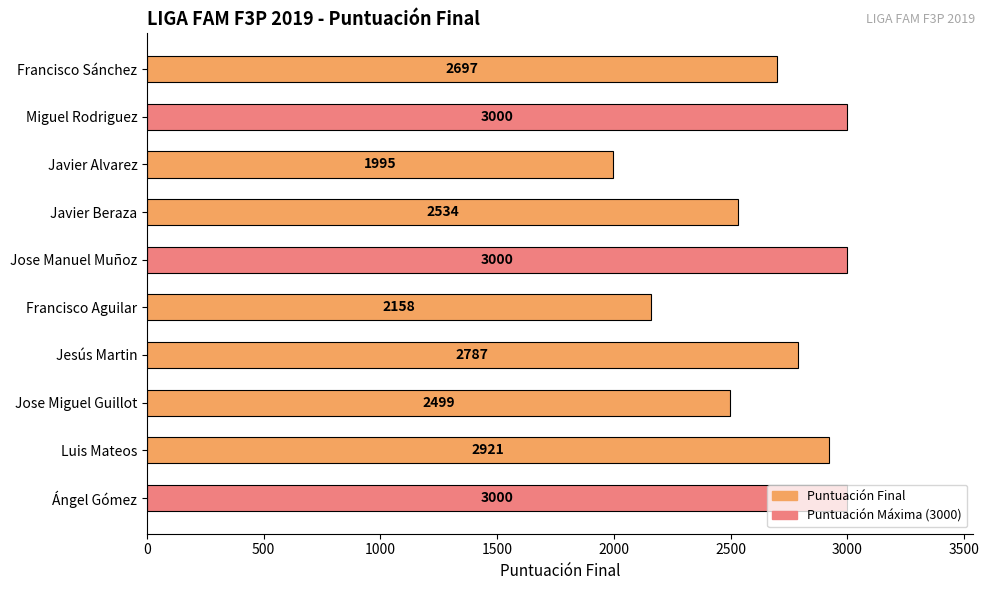

Are the bars grouped side by side (vs. stacked)?

No